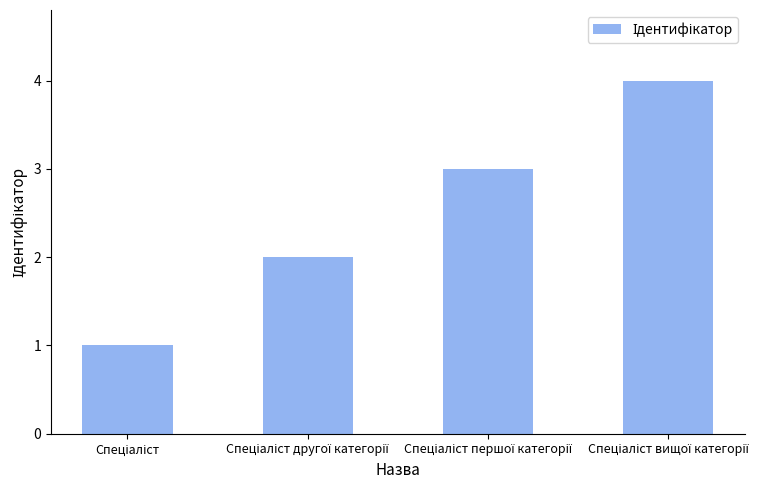

What is the sum of all values?

10